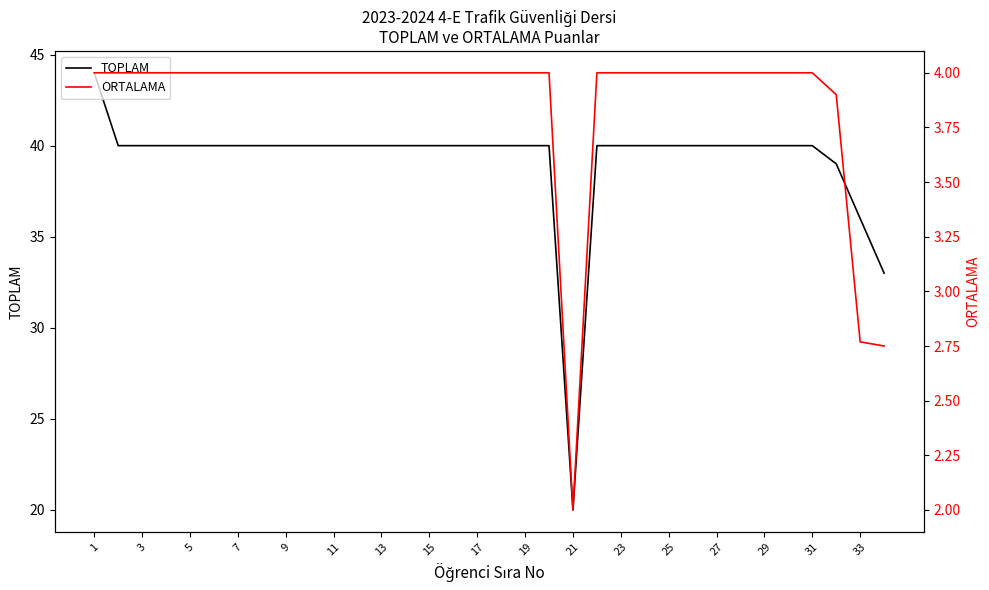

What is the average value of the TOPLAM series?

39